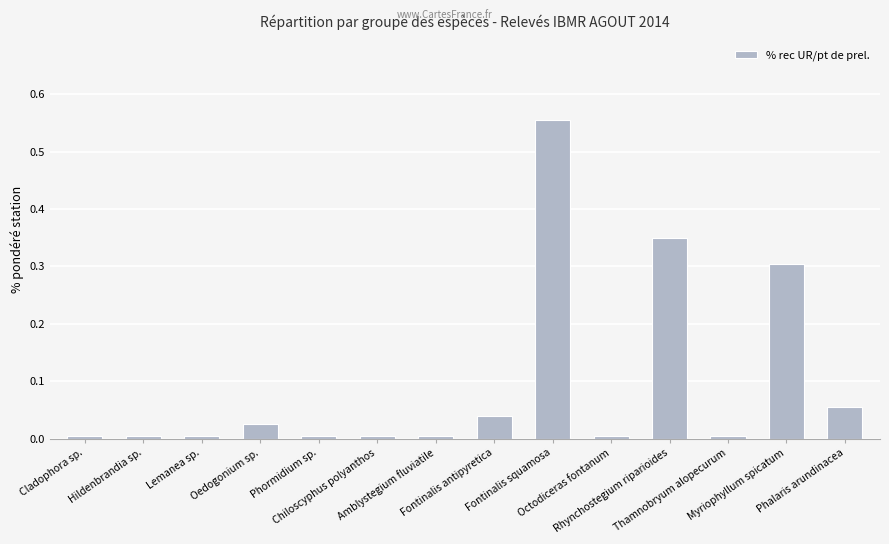

True or false: the data shows 0.1 at Fontinalis antipyretica.

False